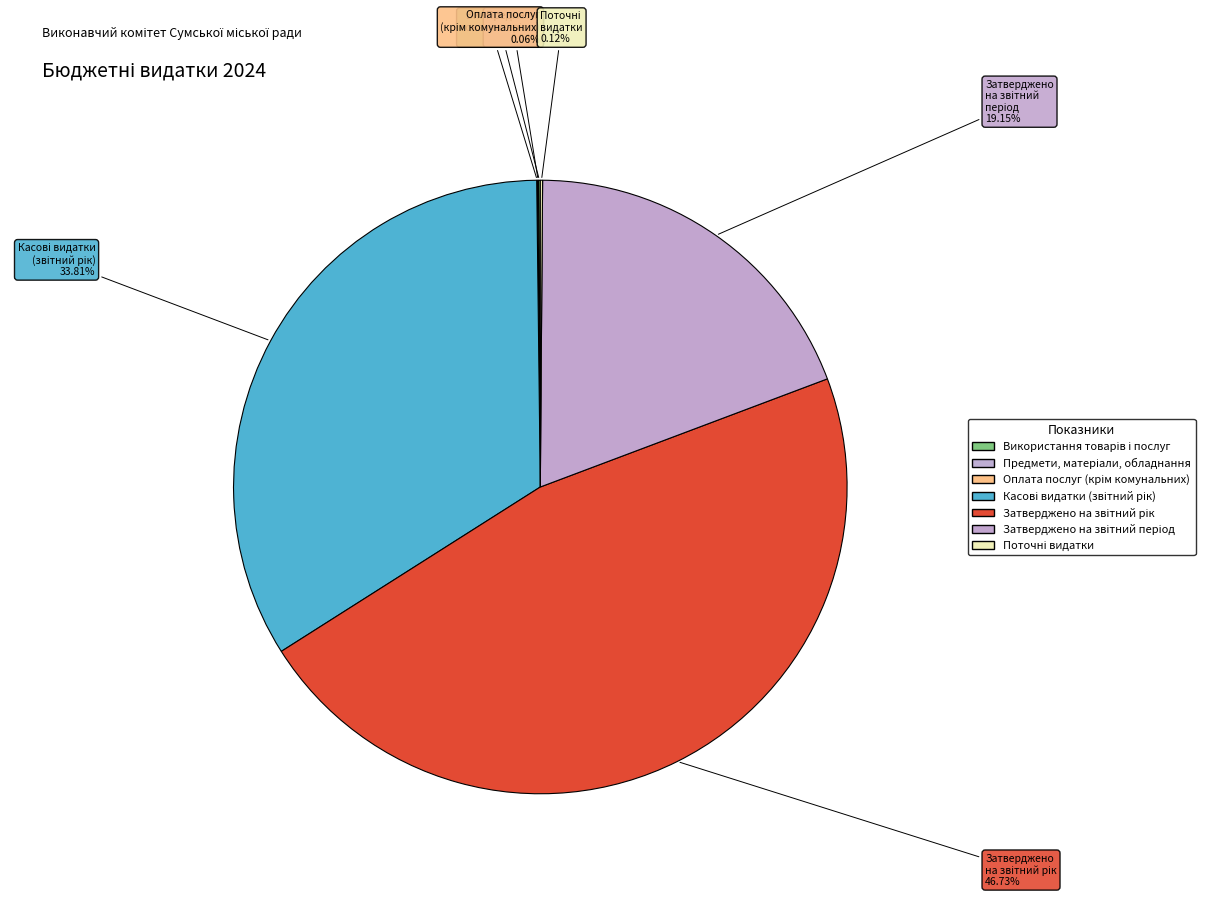

Rank the categories by value from lowest to highest.

Предмети, матеріали, обладнання, Оплата послуг (крім комунальних), Використання товарів і послуг, Поточні видатки, Затверджено на звітний період, Касові видатки (звітний рік), Затверджено на звітний рік